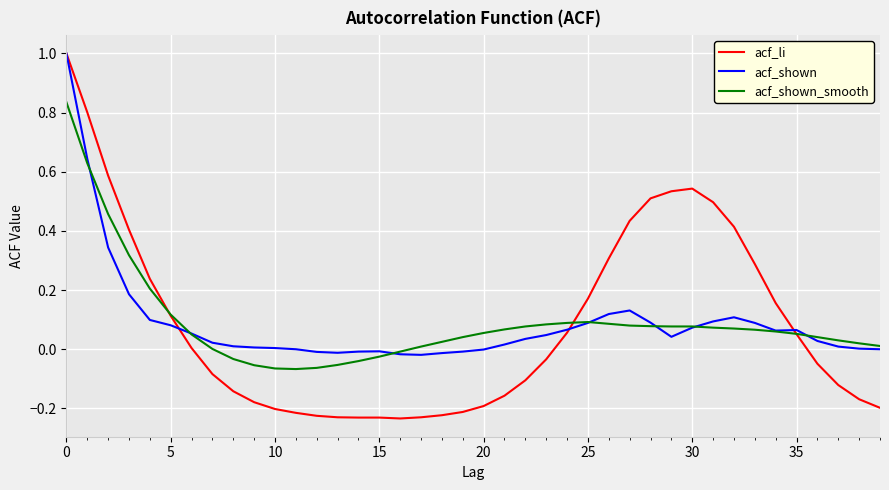

Which series has the widest spread of values?

acf_li